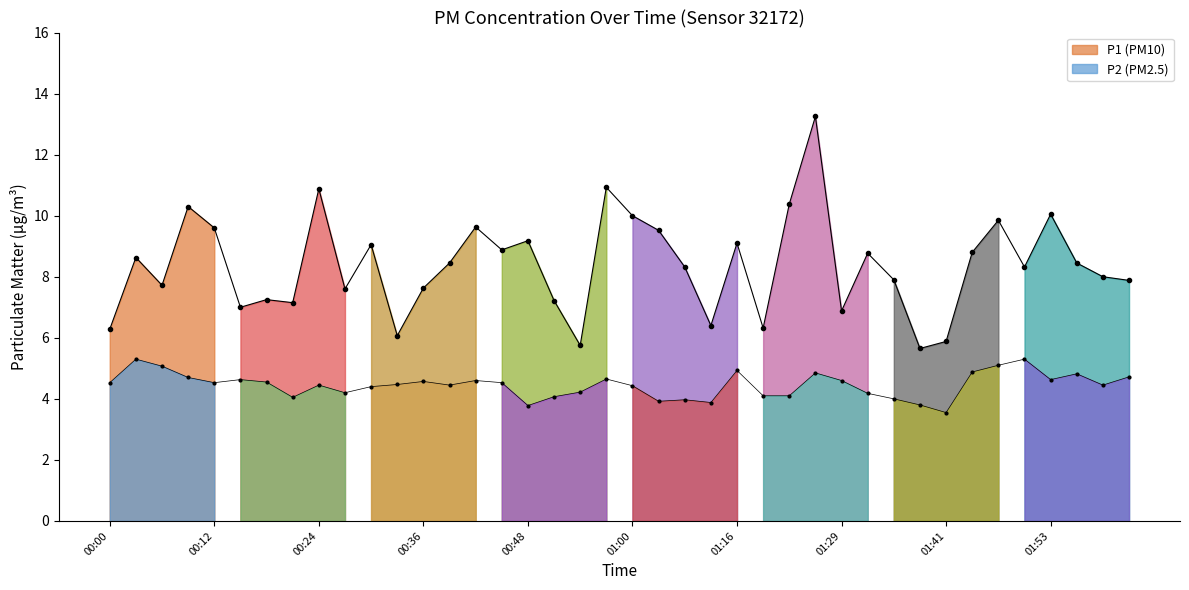

True or false: P2 line and P1 line cross at least once.

False